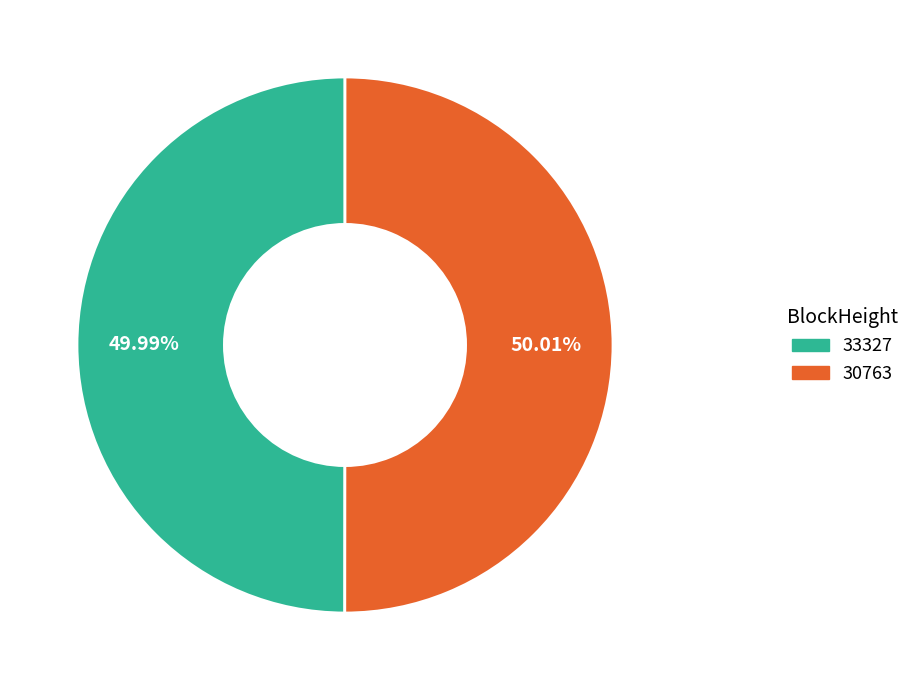

Is it true that 30763 is 99% of the pie?

False